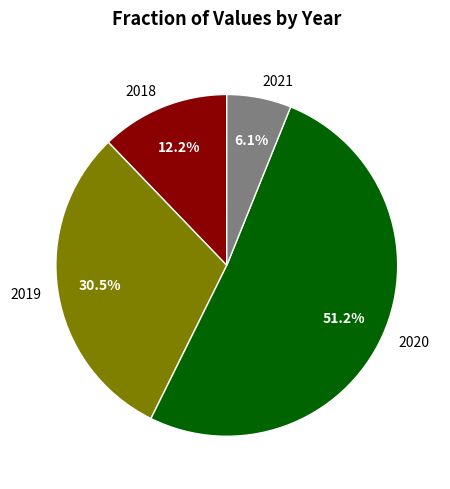

Is there any slice that represents more than half of the pie?

Yes